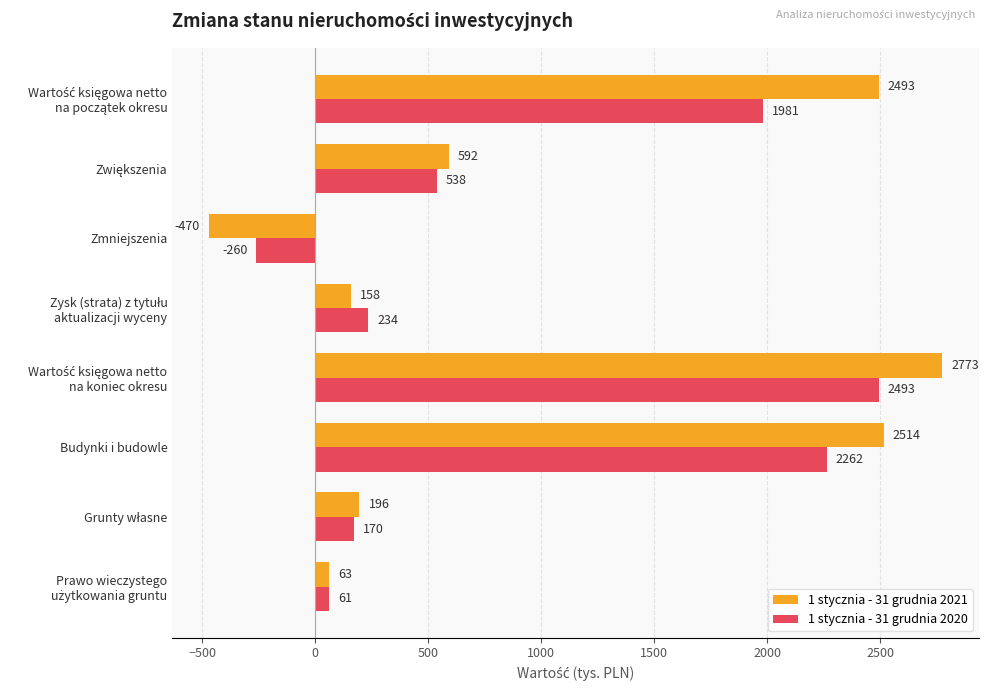

How many positive values does the 1 stycznia - 31 grudnia 2021 series have?

7